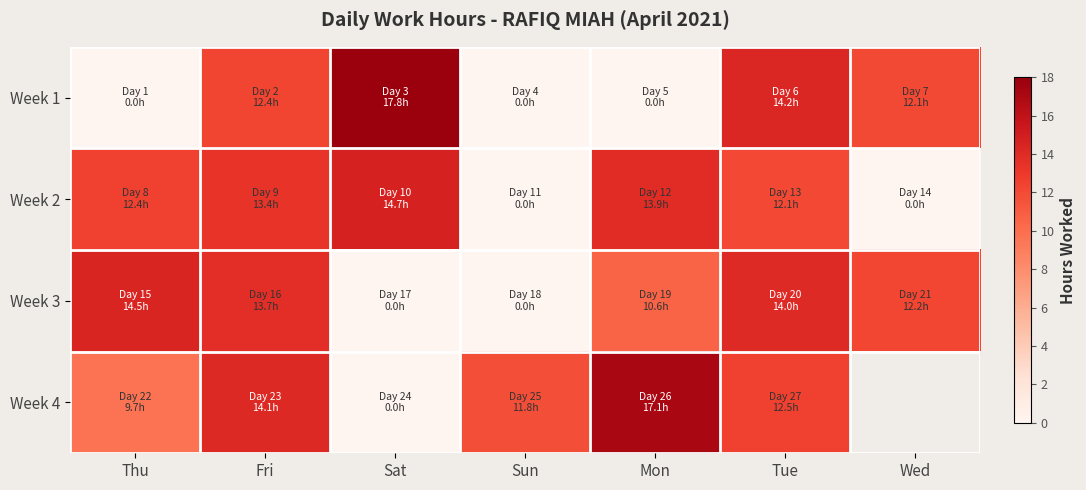

Where does the Week 4 series first go above 12?

Fri